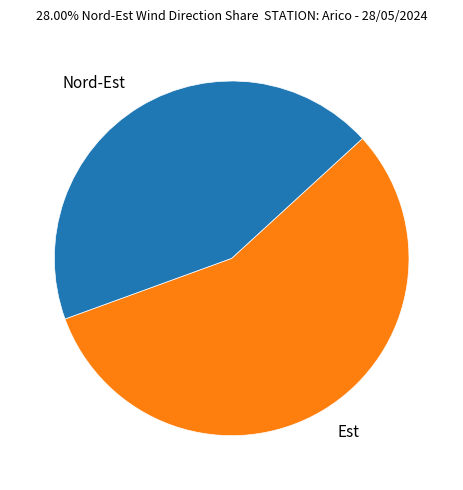

Does any single category account for the majority?

Yes